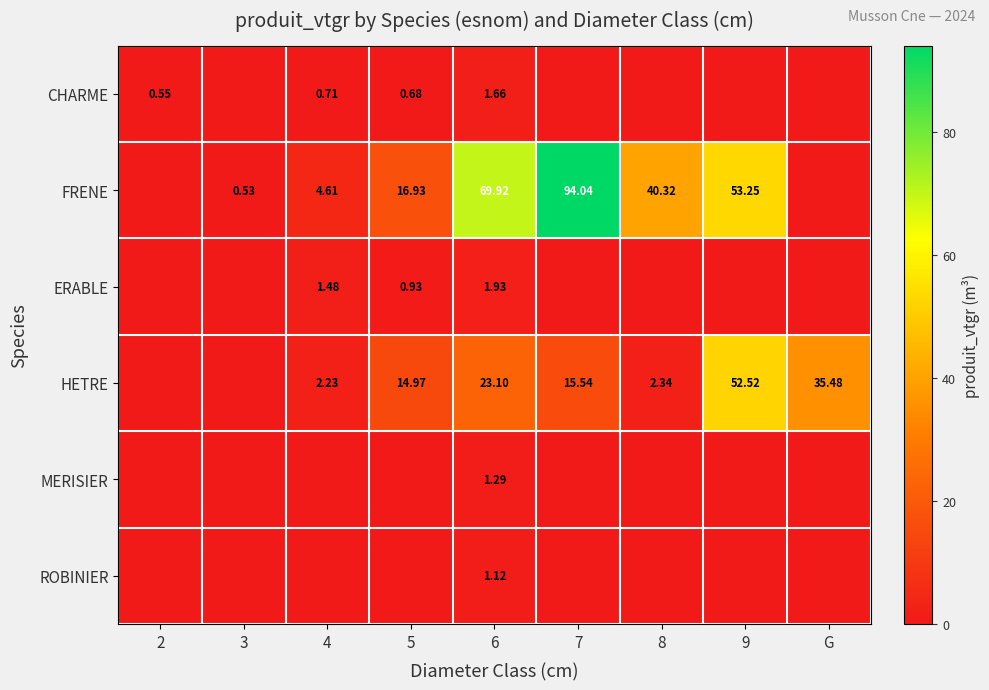

How many CHARME values are between 0 and 1?

8